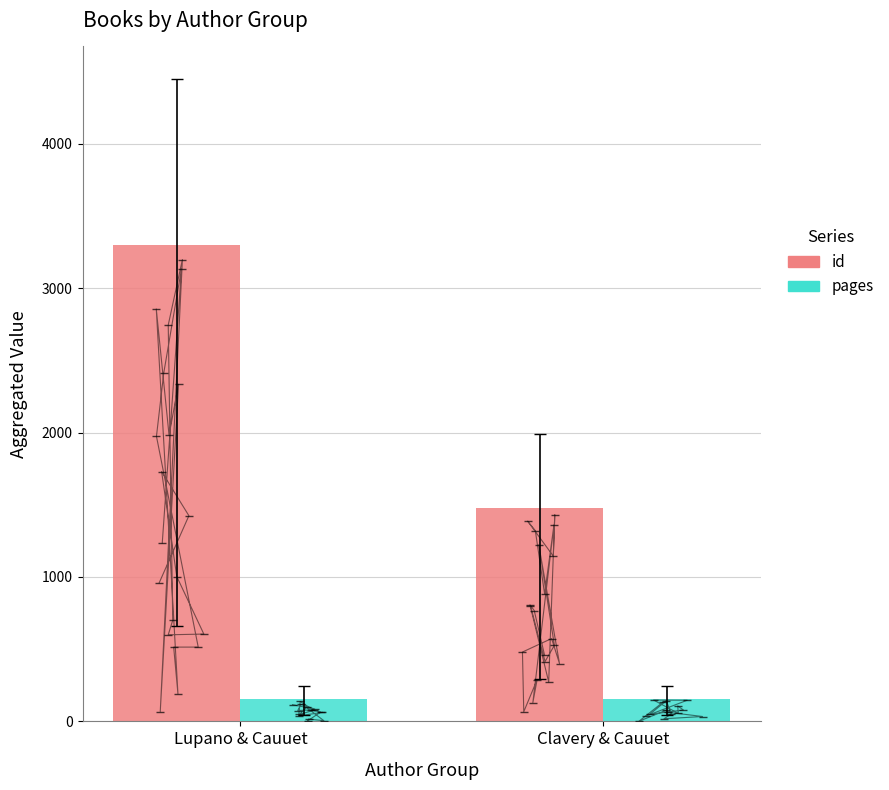

Which label corresponds to the smallest value in the chart?

Lupano & Cauuet